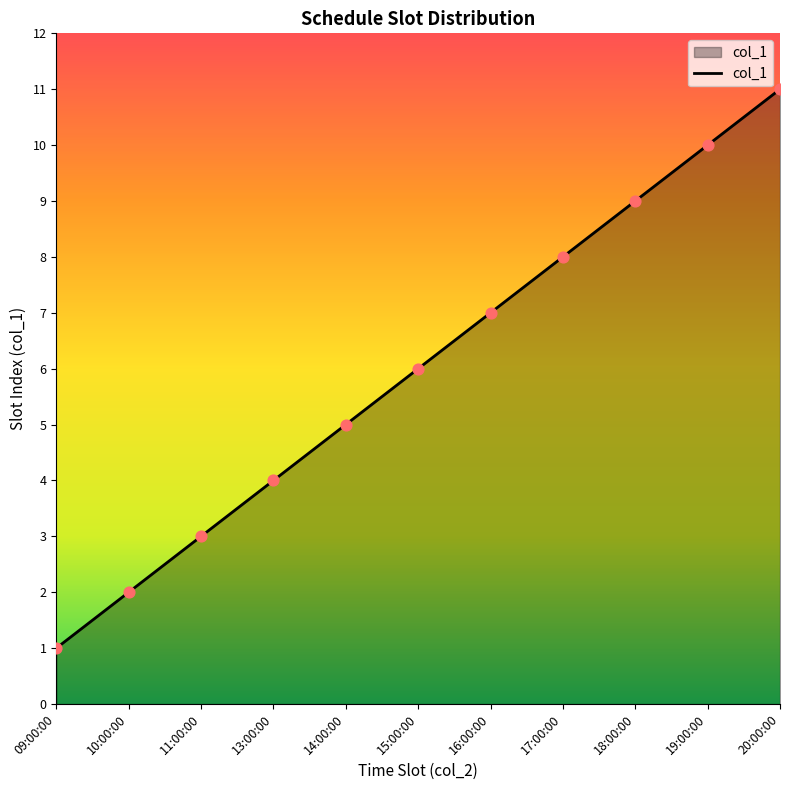

What is the ratio of the value at 14:00:00 to the value at 10:00:00?

2.5